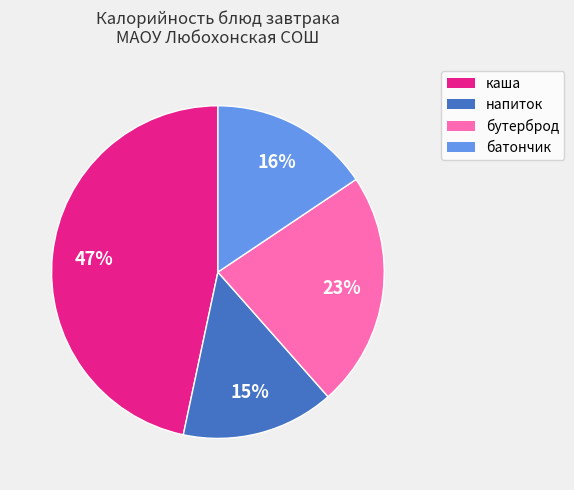

Count the number of slices in the pie.

4